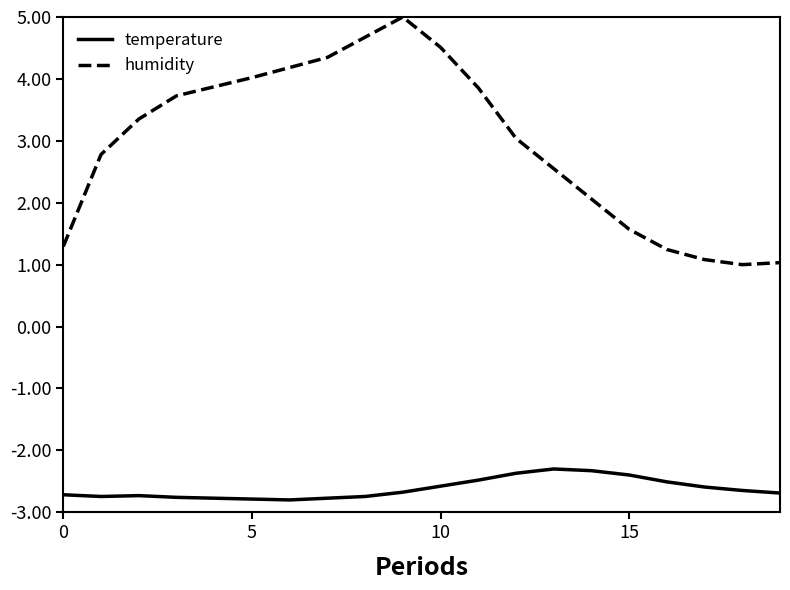

Which series has the largest total across all categories?

humidity